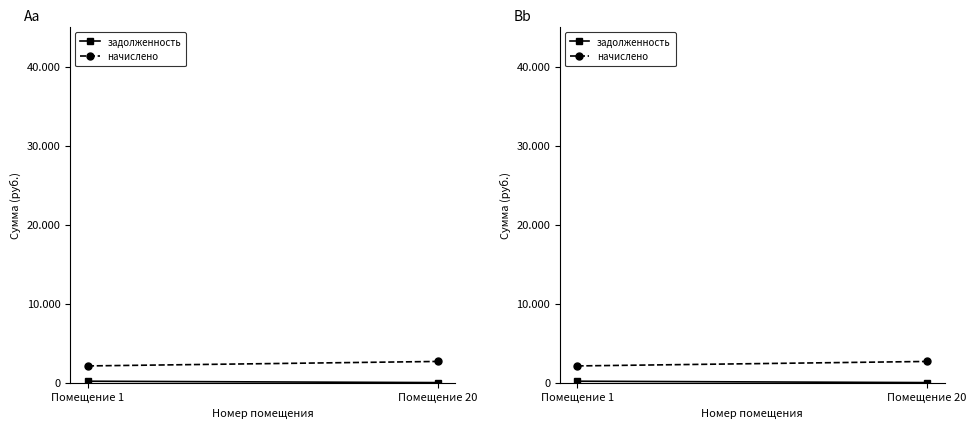

What is the average value of the задолженность series?

87.6